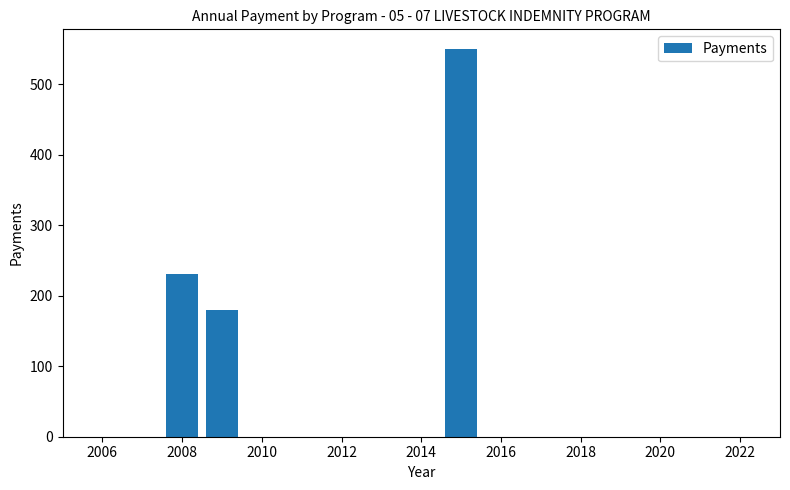

Reading left to right, extract all data points from this chart.

0	0	230	180	0	0	0	0	0	550	0	0	0	0	0	0	0